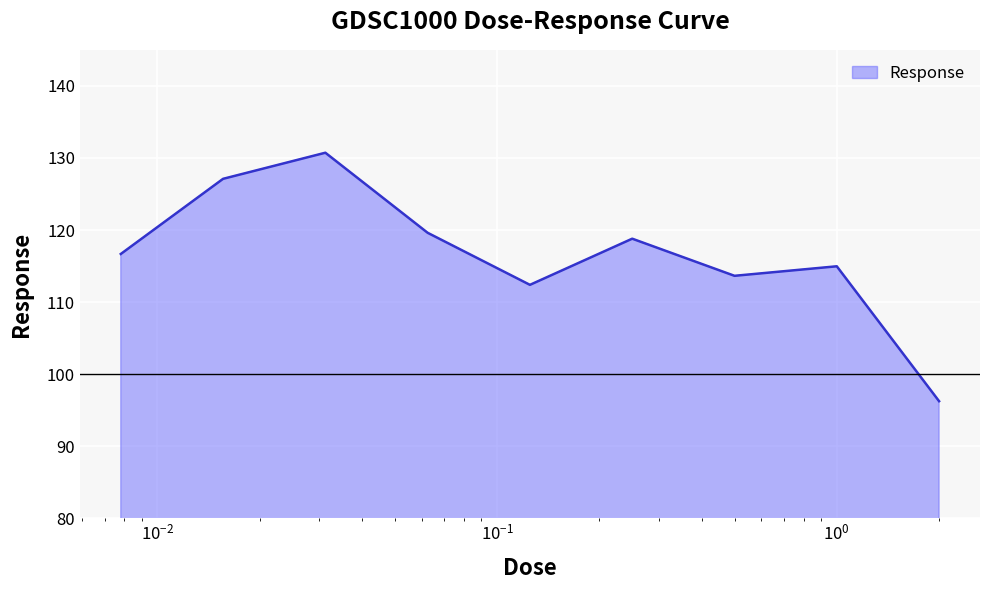

What is the difference between the maximum and minimum values?

34.5